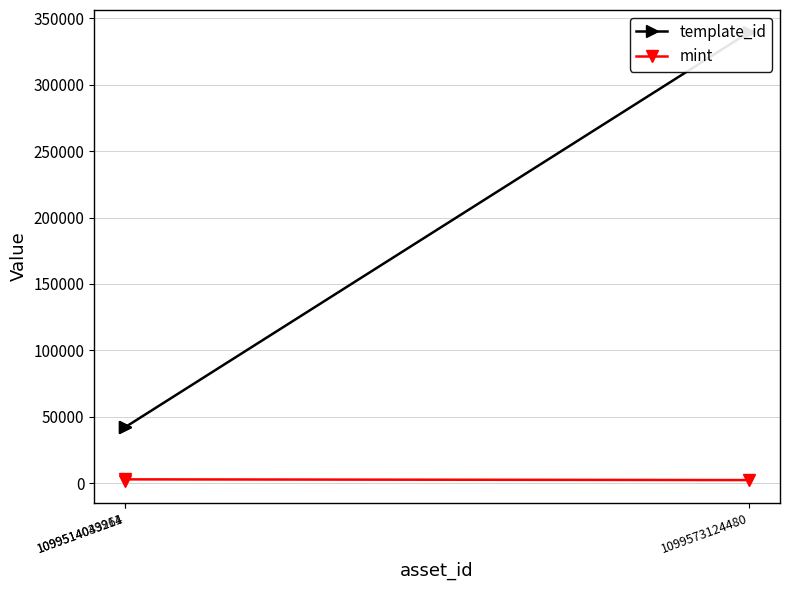

Between 1099514043264 and 1099573124480, which is larger?

1099573124480